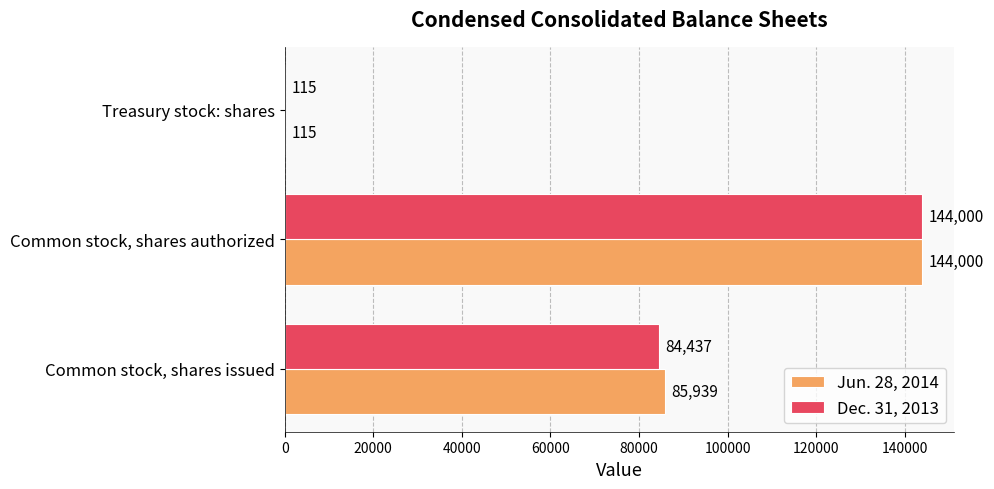

At which category is the sum across all series the highest?

Common stock, shares authorized